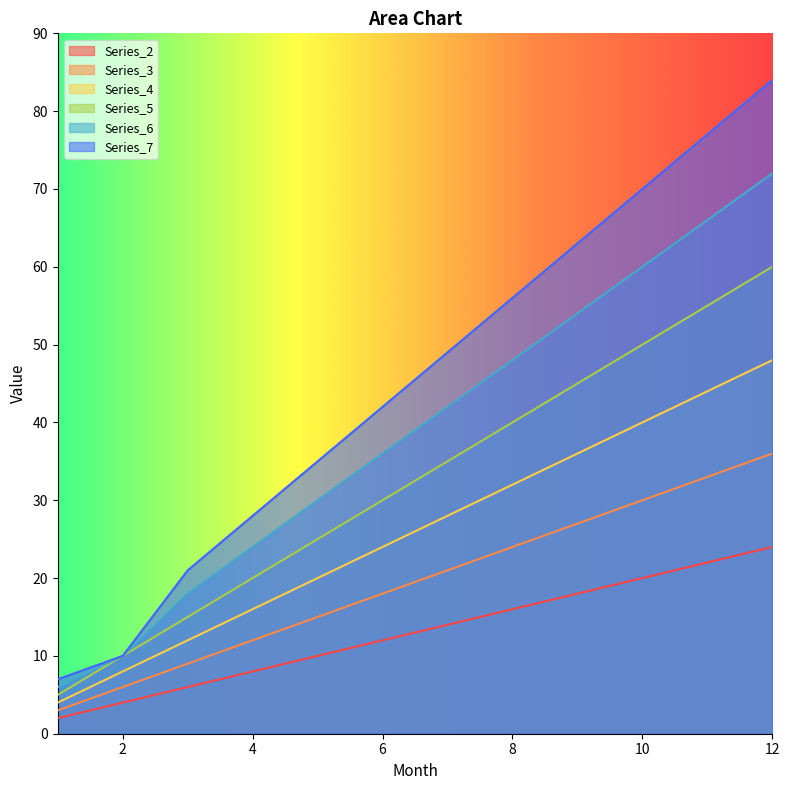

What are all the series names shown in the legend?

Series_2, Series_3, Series_4, Series_5, Series_6, Series_7